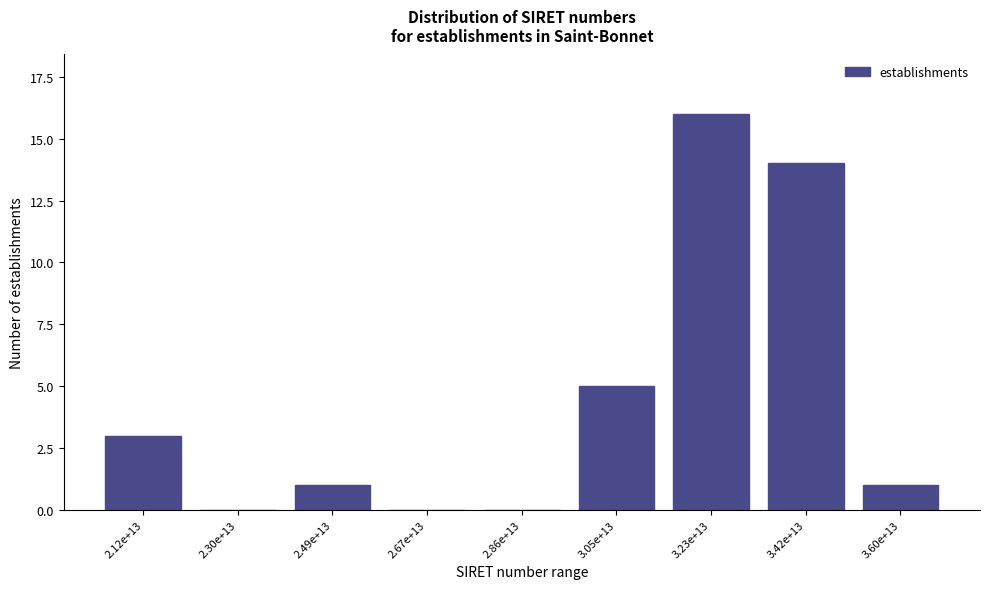

Reading left to right, list all the values displayed in this chart.

2.12e+13=3	2.30e+13=0	2.49e+13=1	2.67e+13=0	2.86e+13=0	3.05e+13=5	3.23e+13=16	3.42e+13=14	3.60e+13=1